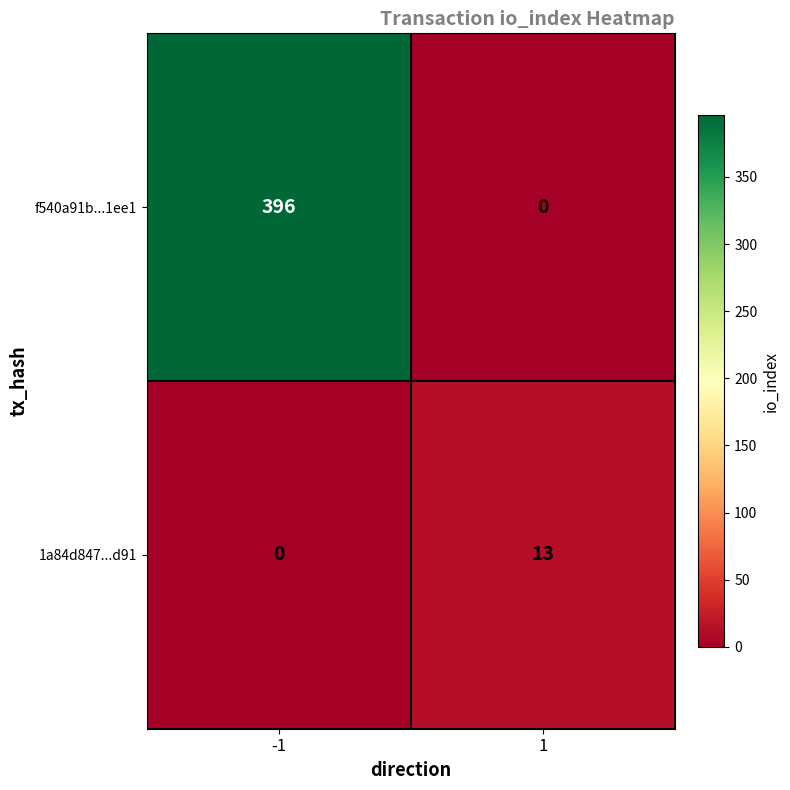

Count the number of categories in the chart.

2